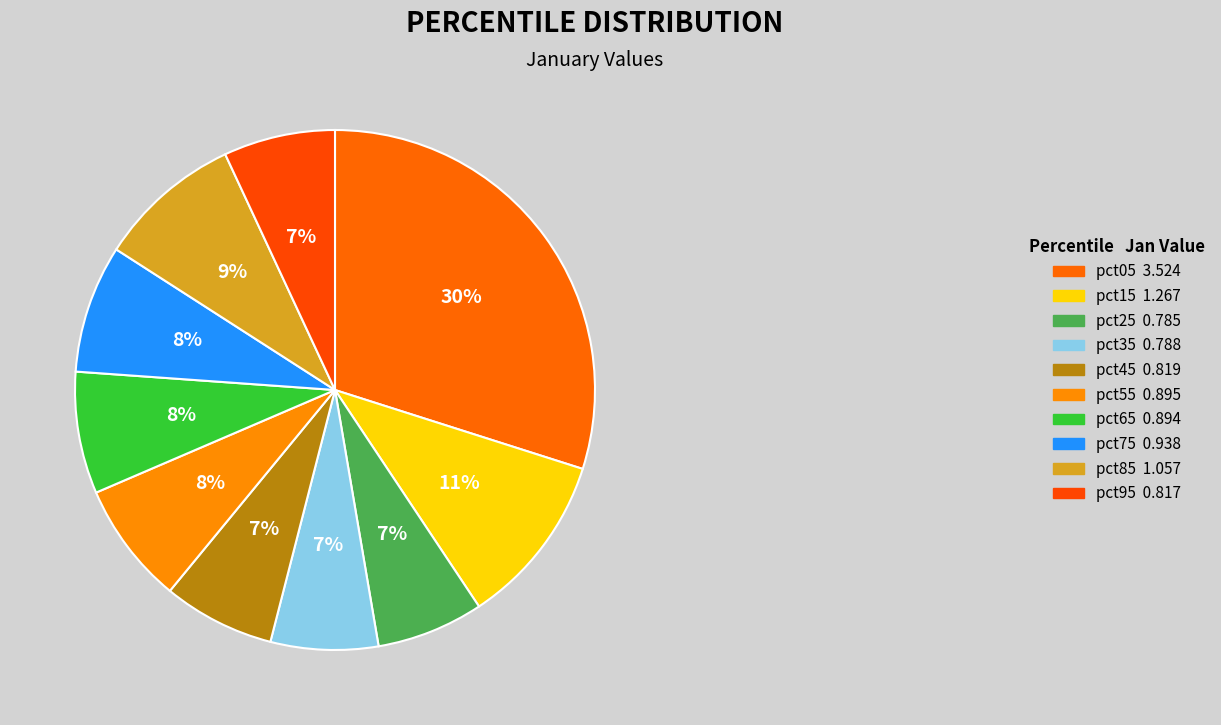

Which category has the smallest portion of the pie?

pct25